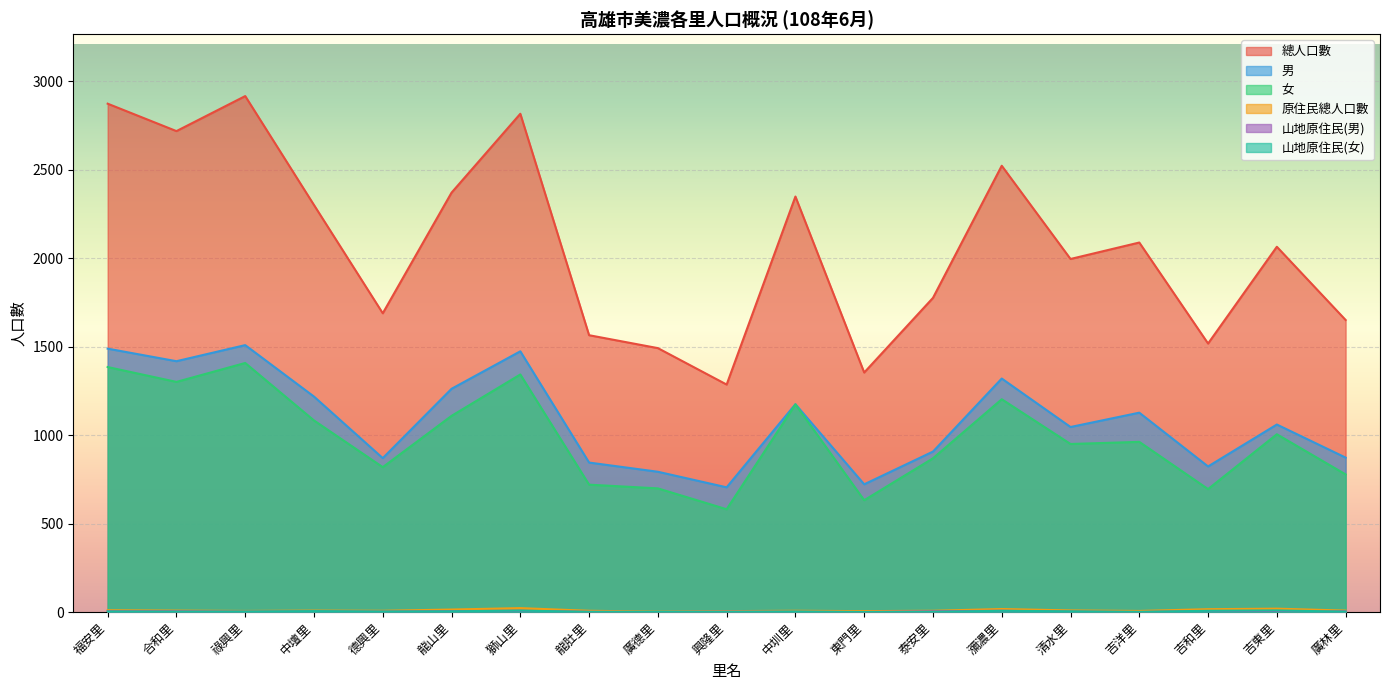

Which has a higher value, 龍山里 or 廣林里?

龍山里